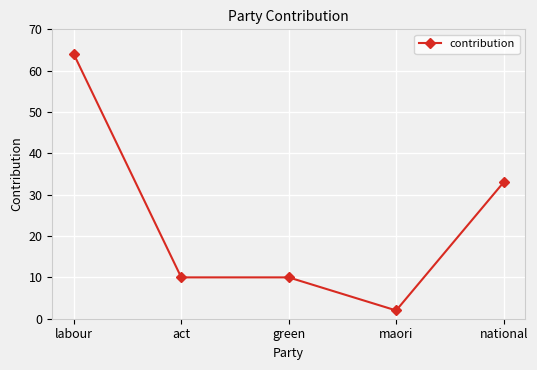

What is the approximate value at act, to the nearest 10?

10